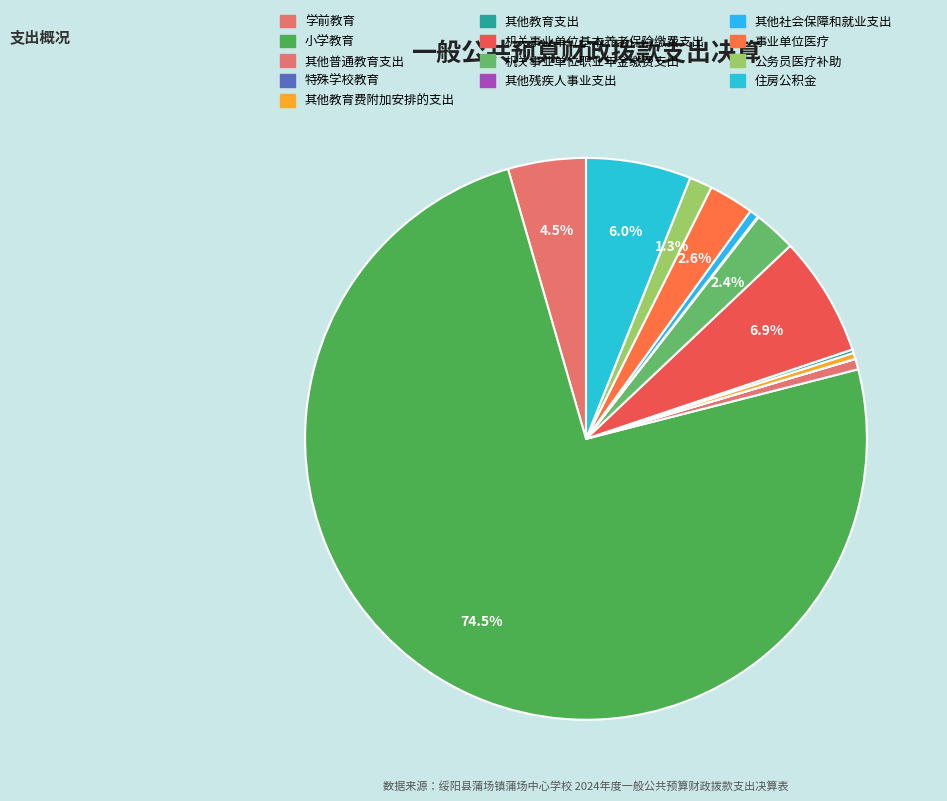

What percentage is the 住房公积金 slice, to the nearest percent?

6%